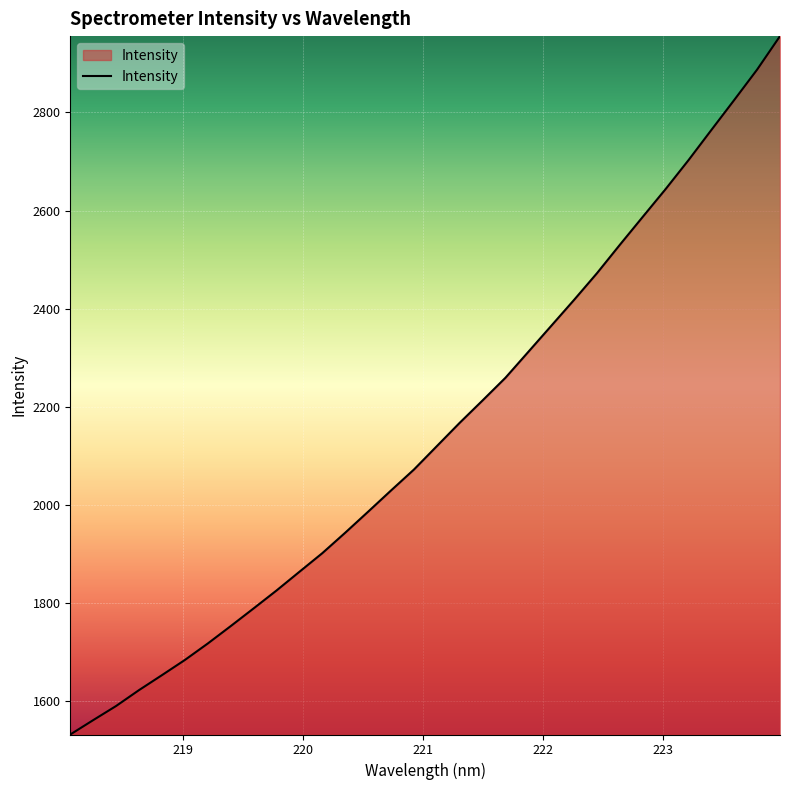

What is the maximum value shown in the chart?

2955.6